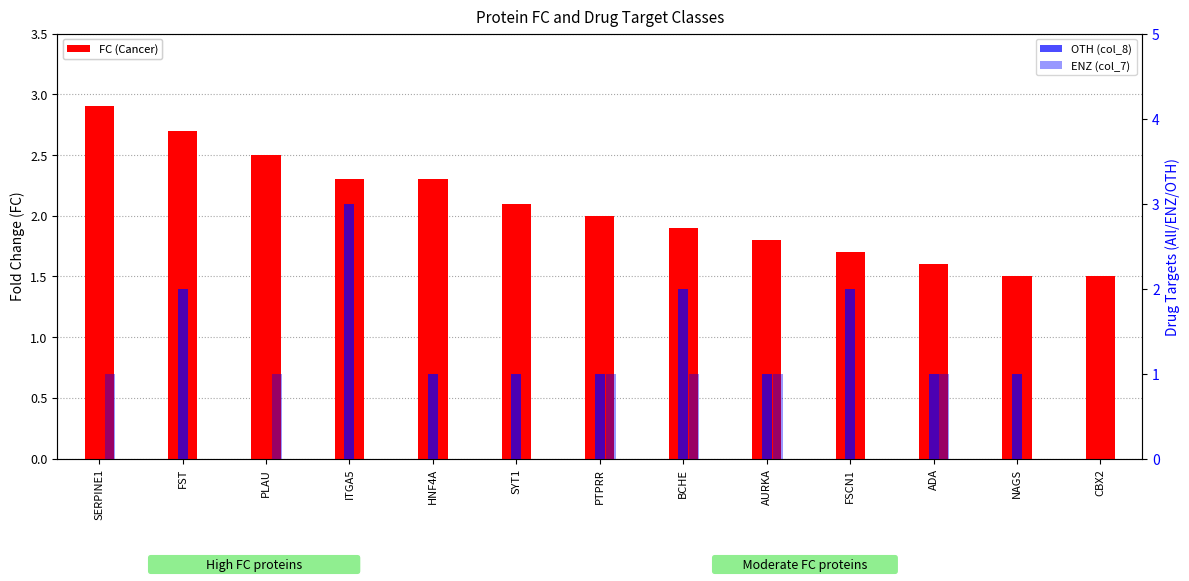

What is the approximate value of FC (Cancer) at SYT1?

2.1